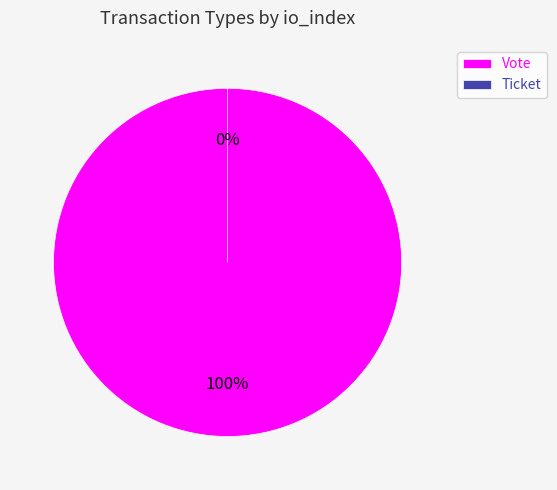

What is the majority slice?

Vote